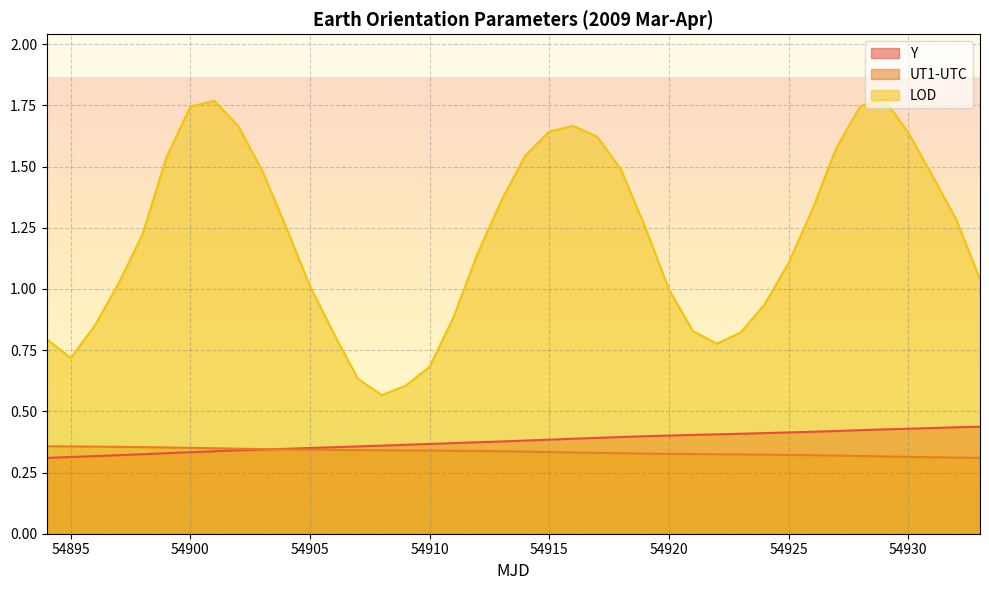

What is the value of the UT1-UTC point at the 26th from the left?

0.3